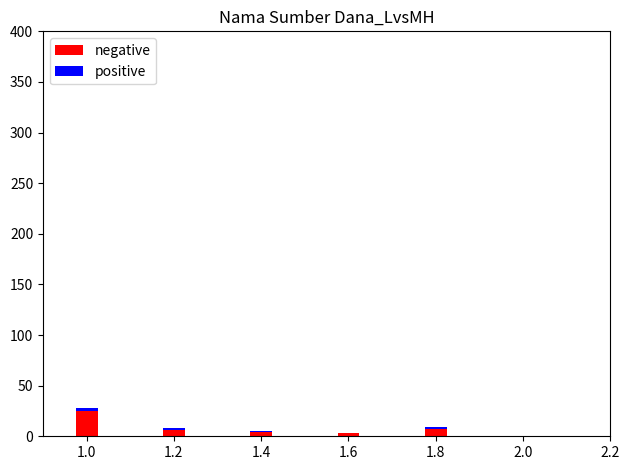

Are the bars horizontal?

No